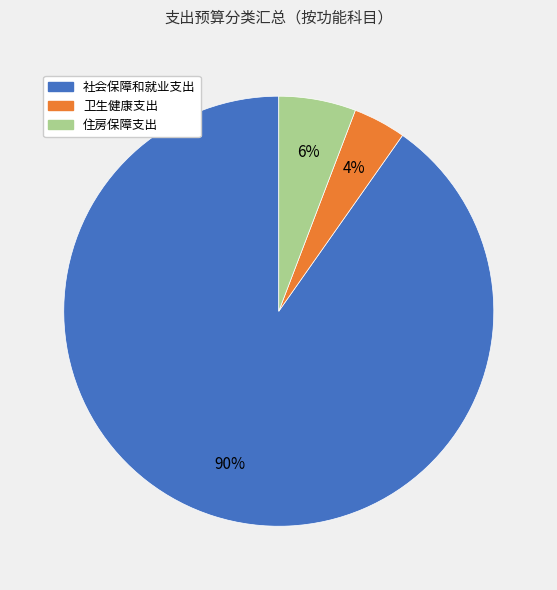

Is it true that 卫生健康支出 is 4% of the pie?

True